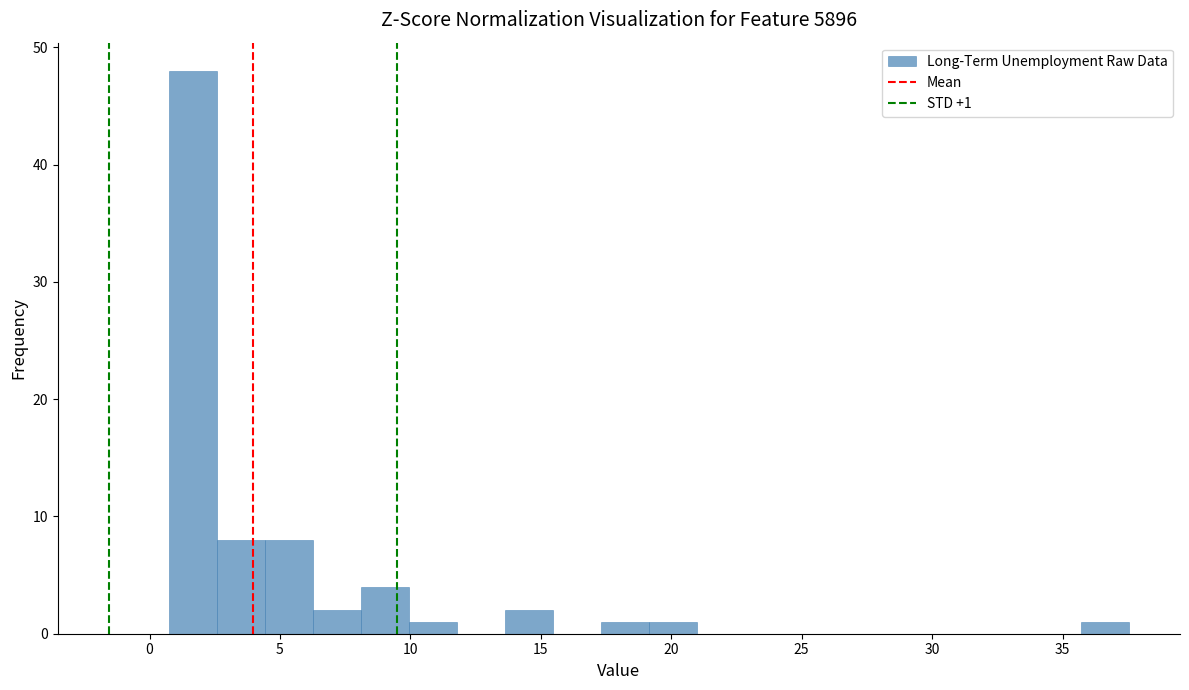

Read against the x-axis, roughly where is the centre of the tallest bar?

1.5